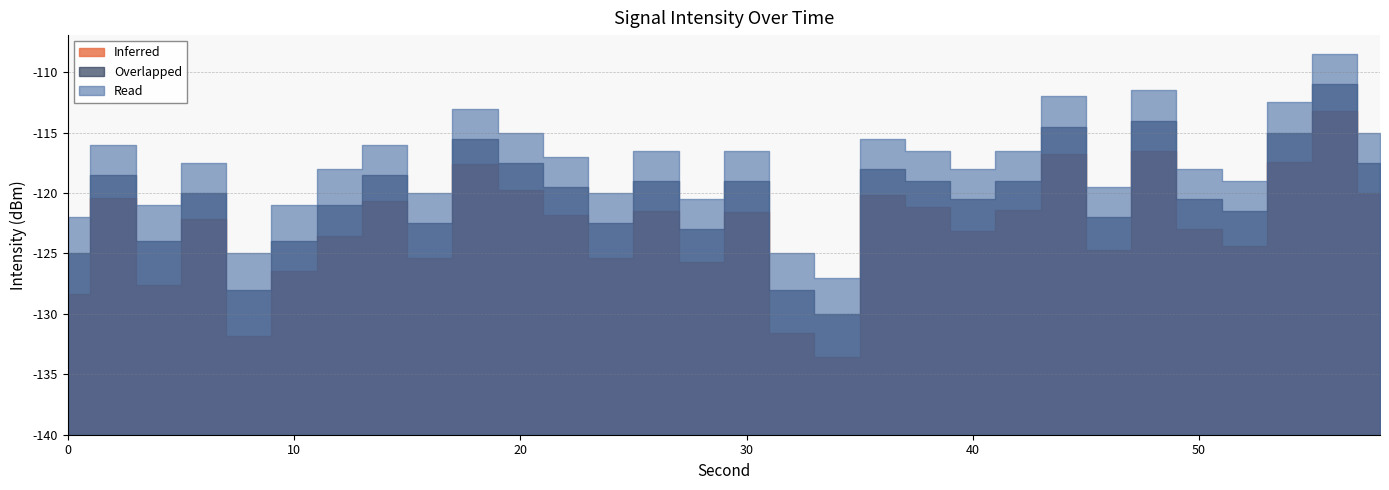

What is the smallest value displayed?

-133.5